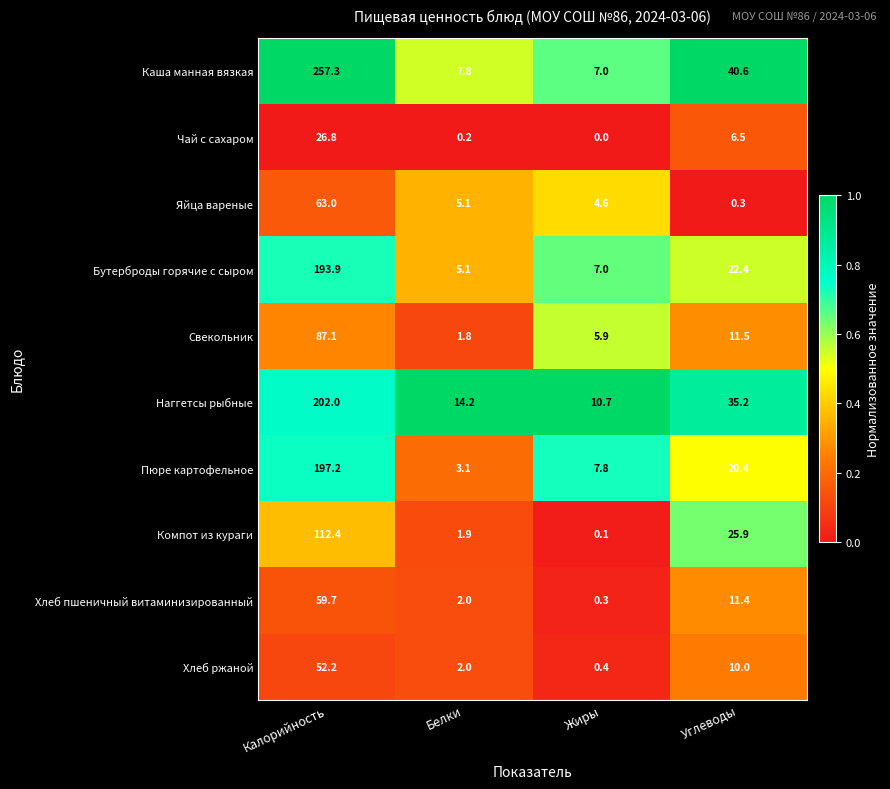

True or false: Наггетсы рыбные has a value of 4.9 at Жиры.

False